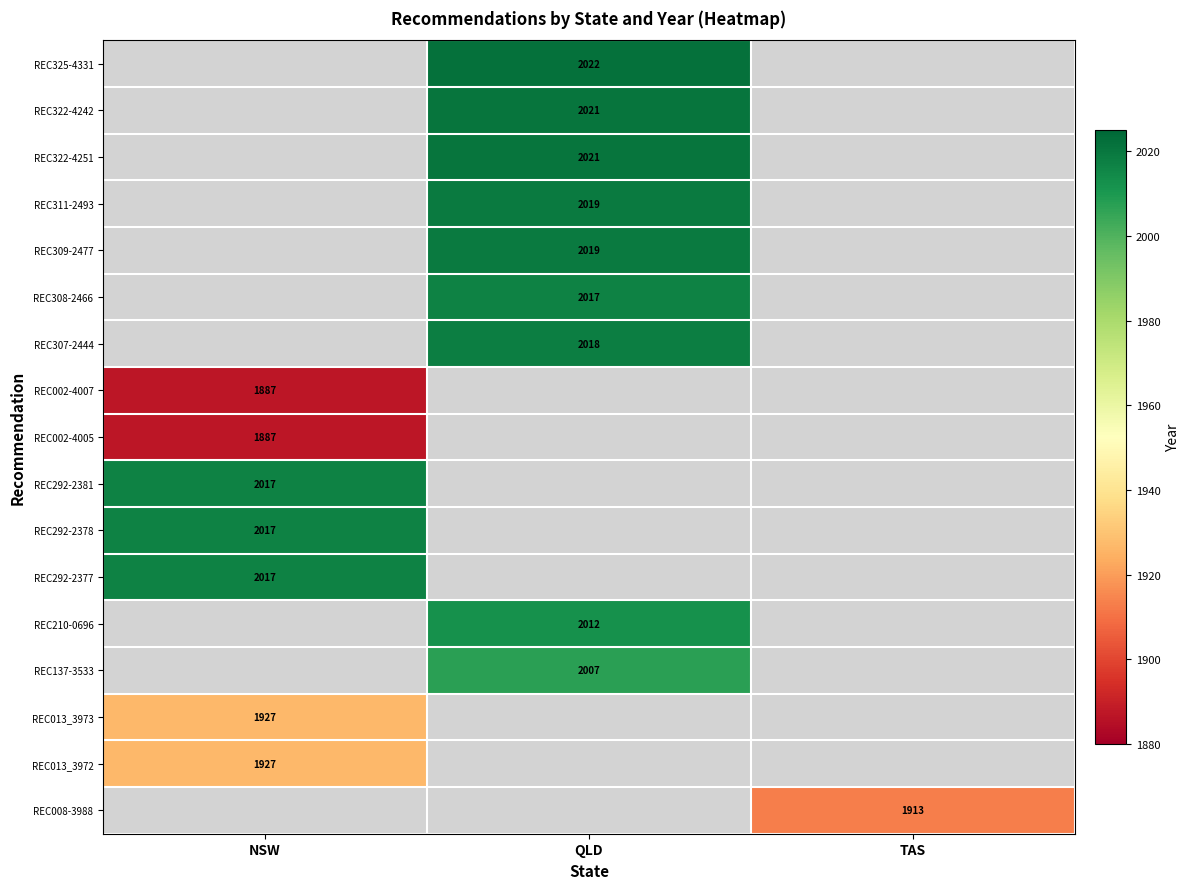

True or false: REC002-4007 has a value of 2901 at NSW.

False